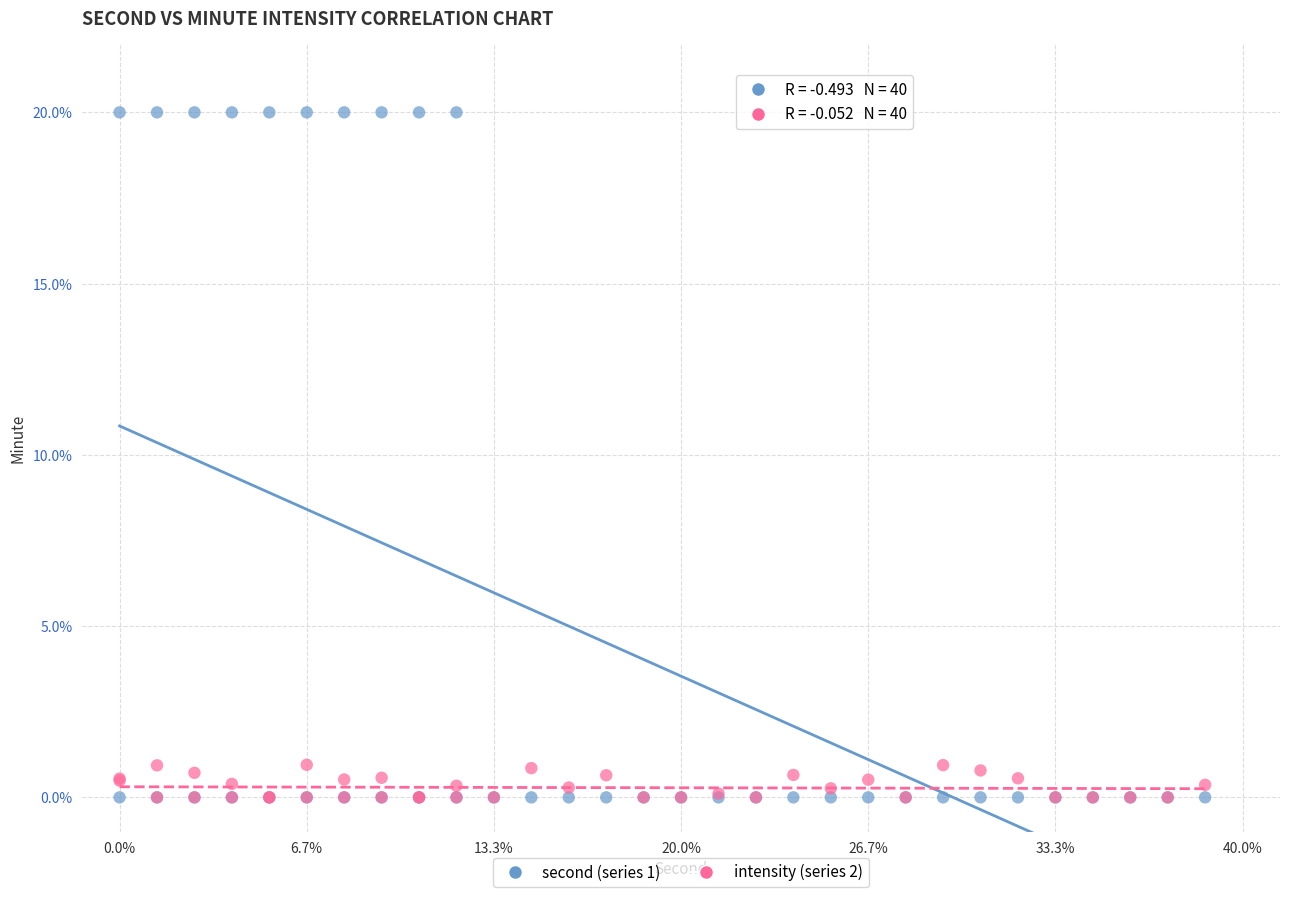

Which series reaches the maximum Y coordinate?

second (series 1)